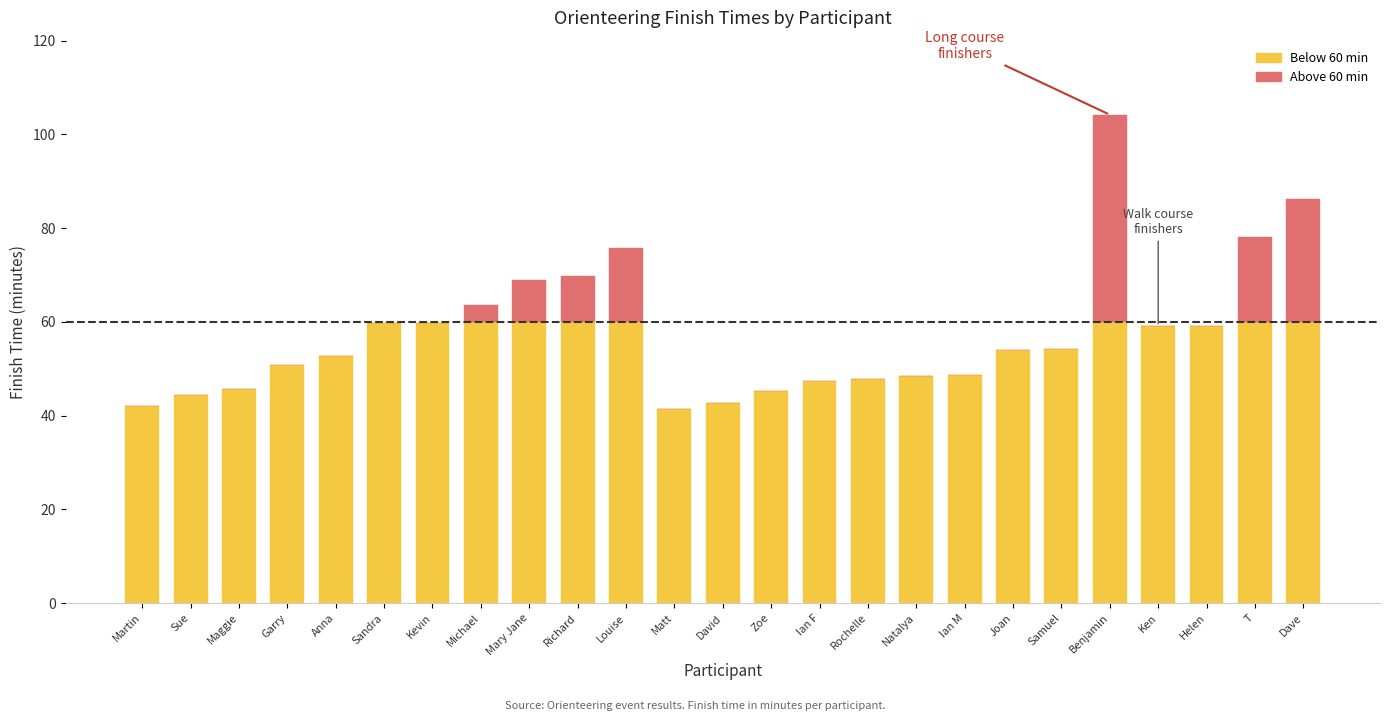

At which category is the sum across all series the highest?

Benjamin